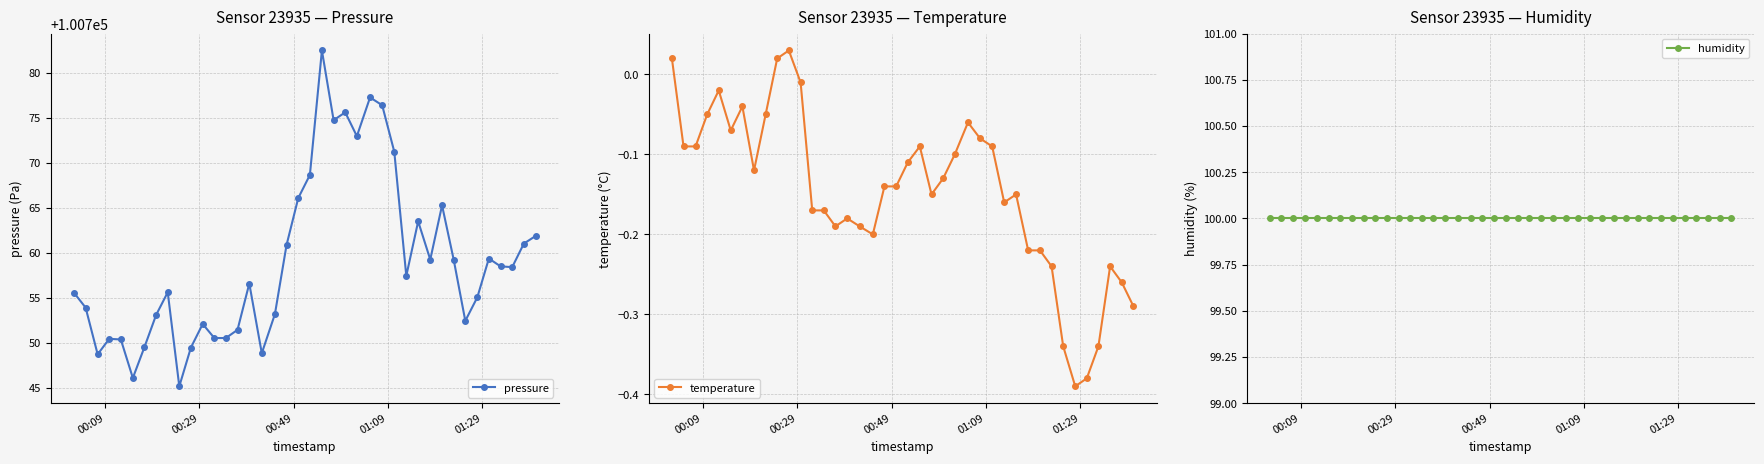

What is the maximum value for pressure?

100782.5